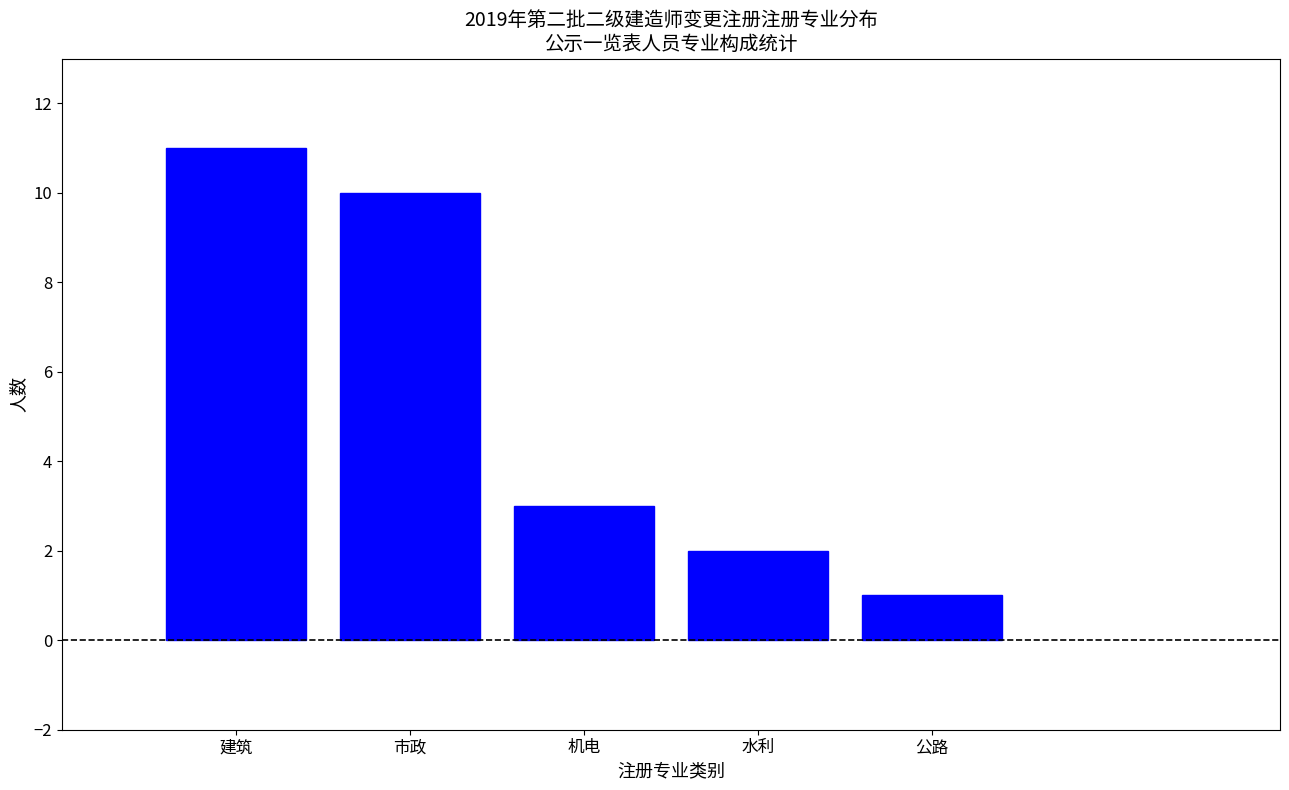

Reading left to right, list all the values displayed in this chart.

建筑=11	市政=10	机电=3	水利=2	公路=1